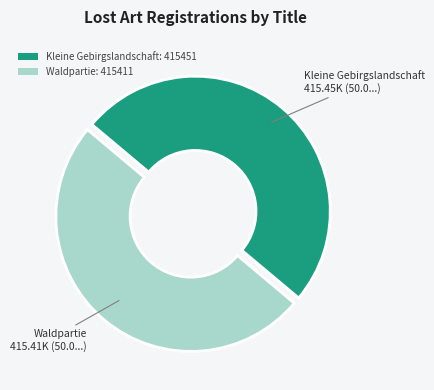

What is the ratio of the value at Waldpartie: 415411 to the value at Kleine Gebirgslandschaft: 415451?

1.0